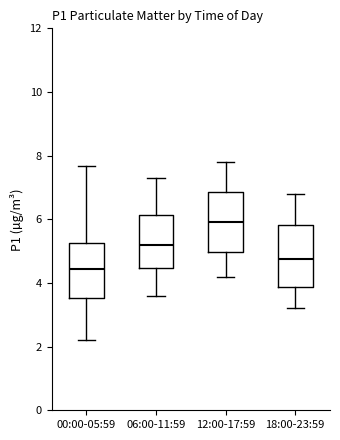

Reading left to right, transcribe this box plot: for each box, give where its median line is, the range the box spans, and where its two whiskers end, as read against the y-axis. The values are not printed on the chart, so give them approximately, as read against the axis.

00:00-05:59: median 4.4, box 3.6 to 5.2, whiskers 2.2 to 7.6
06:00-11:59: median 5.2, box 4.4 to 6.2, whiskers 3.6 to 7.4
12:00-17:59: median 6.0, box 5.0 to 6.8, whiskers 4.2 to 7.8
18:00-23:59: median 4.8, box 3.8 to 5.8, whiskers 3.2 to 6.8